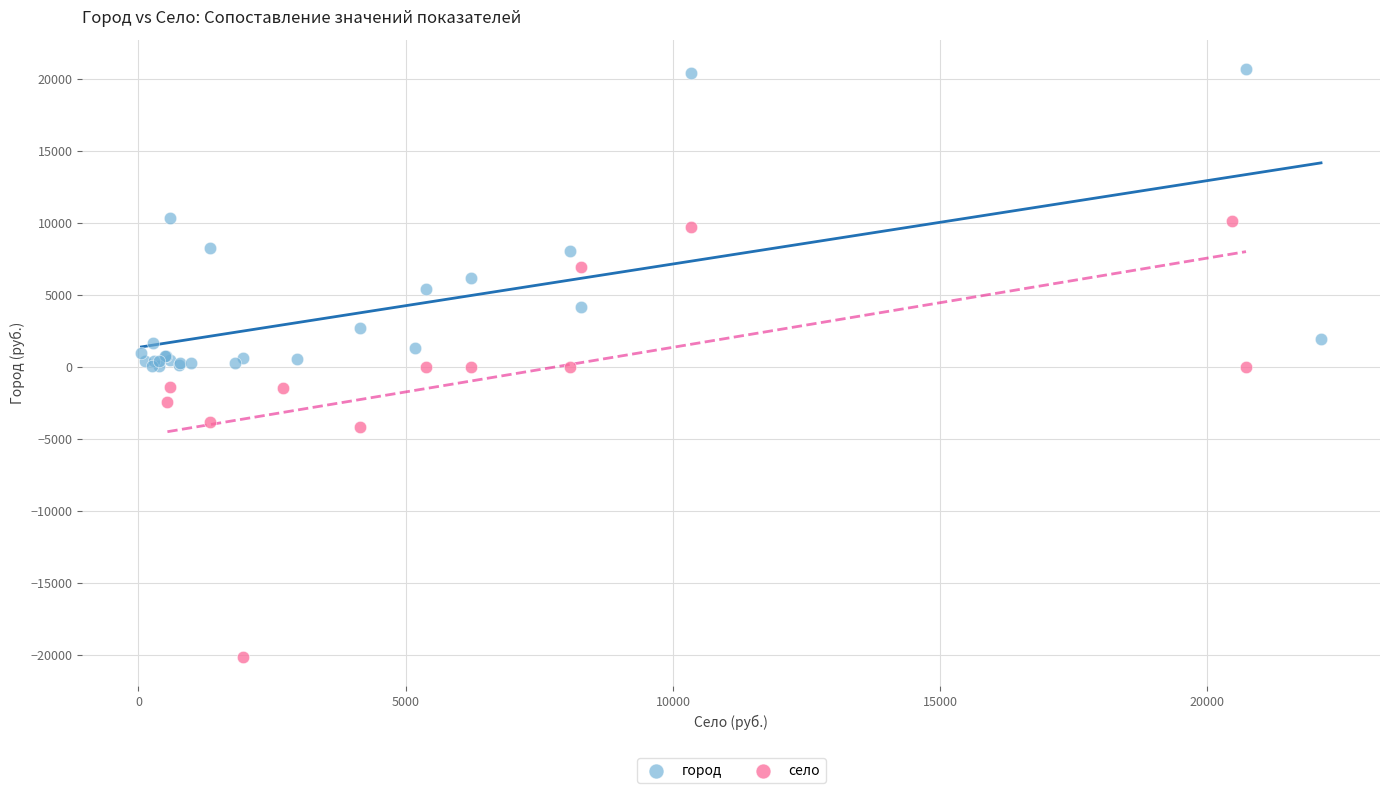

Which series contains the highest Y value?

город